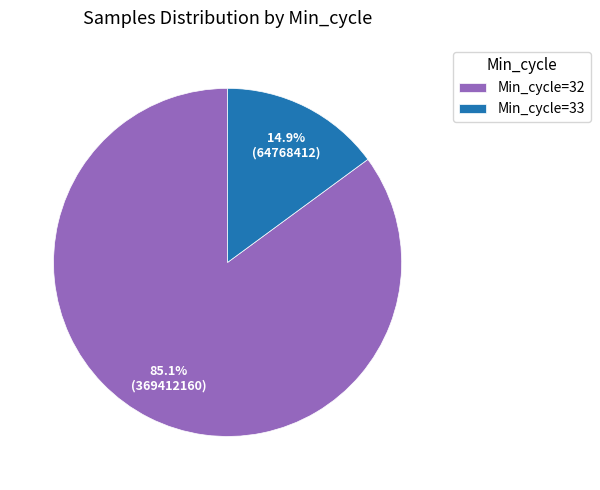

Is there any slice that represents more than half of the pie?

Yes